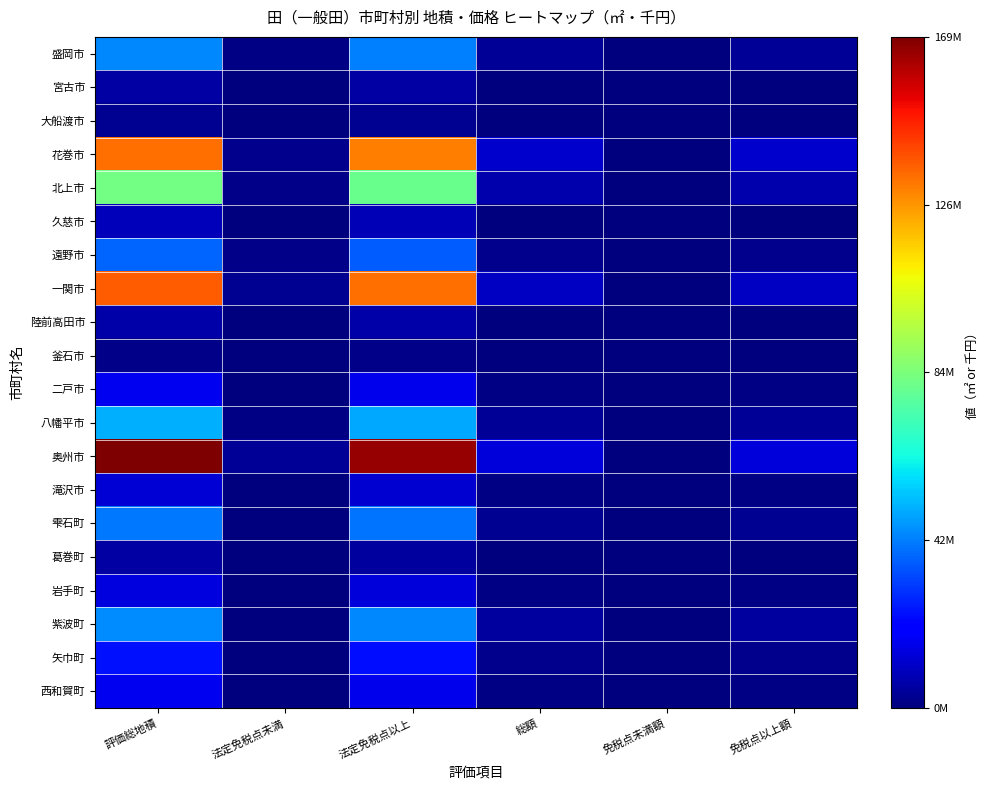

What is the total value across all series at 総額?

0.4